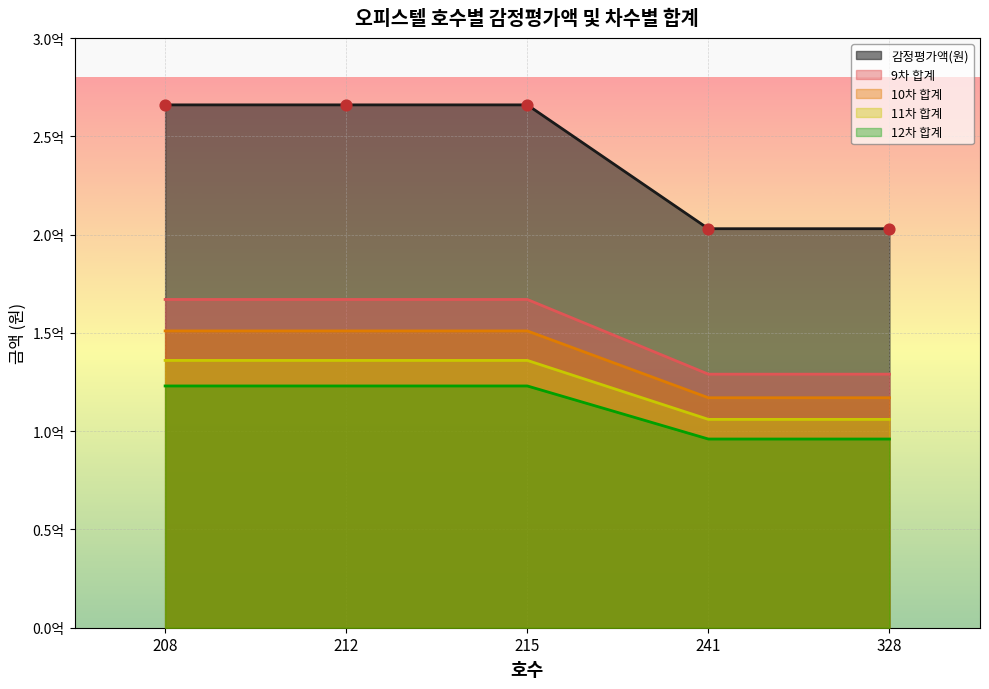

At how many categories does at least one series exceed 190813189?

5